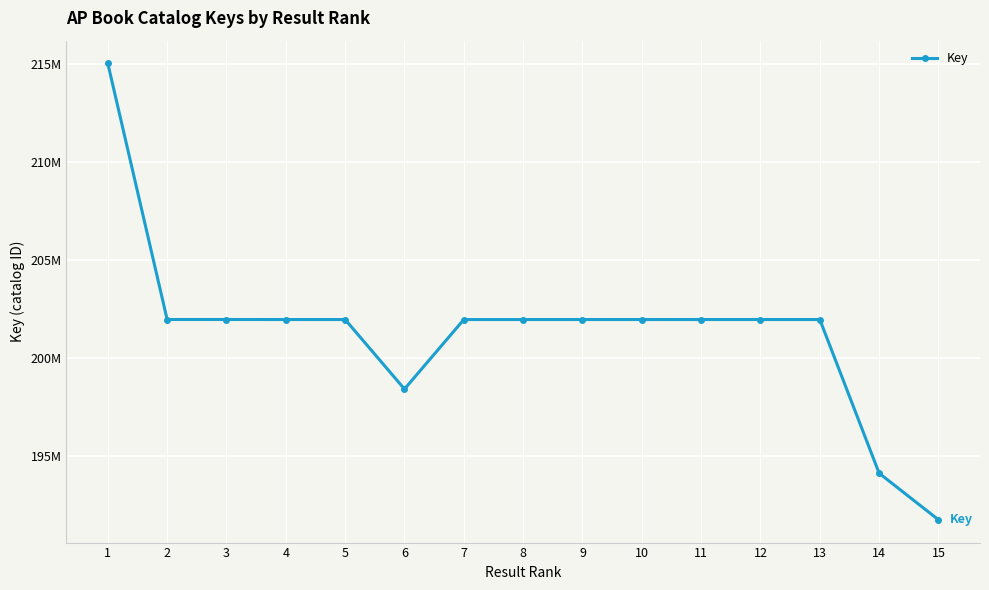

Reading left to right, extract all data points from this chart.

1=215001539	2=201964040	3=201964076	4=201962088	5=201962049	6=198422005	7=201961152	8=201961347	9=201961932	10=201961542	11=201961853	12=201962166	13=201961503	14=194136870	15=191766038